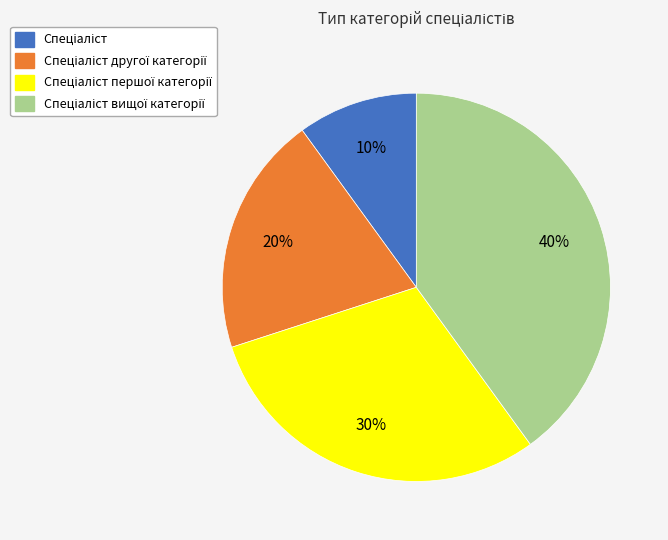

Is there a majority slice in this chart?

No